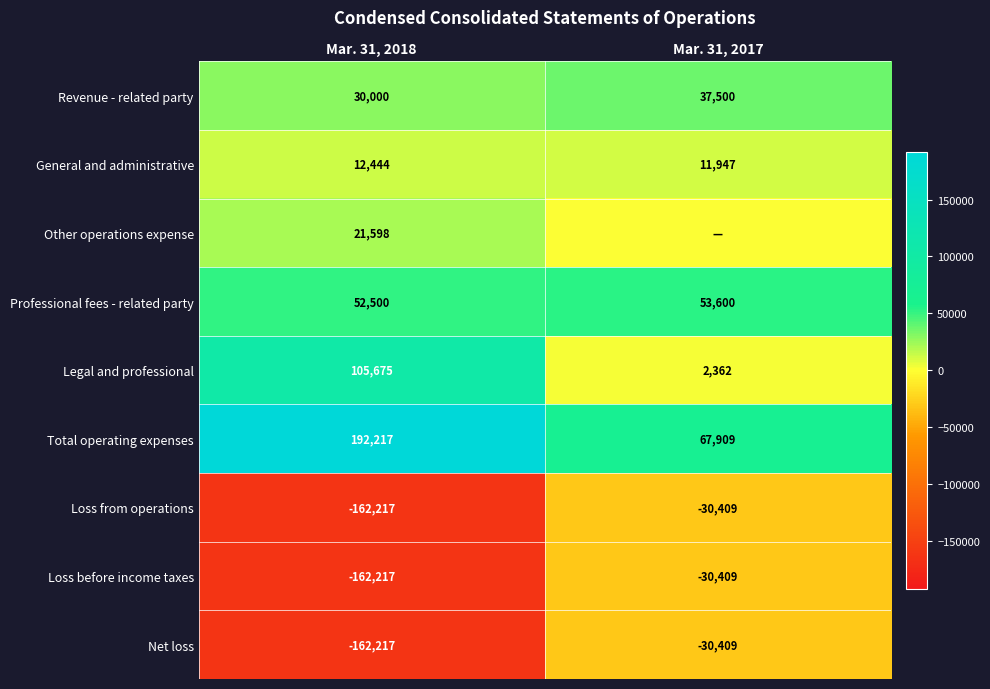

What is the sum of the Revenue - related party values at Mar. 31, 2017 and Mar. 31, 2018?

67500